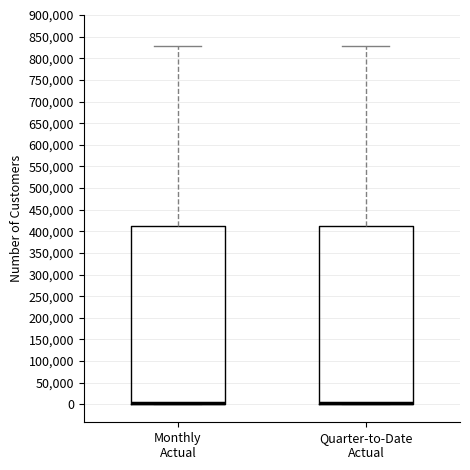

Reading left to right, read every box against the y-axis: the position of its median line, the range the box covers, and the ends of its whiskers. The values are not printed on the chart, so give them approximately, as read against the axis.

Monthly Actual: median 0 (drawn on the box's lower edge), box 0 to 415000, whiskers 0 to 830000
Quarter-to-Date Actual: median 0 (drawn on the box's lower edge), box 0 to 410000, whiskers 0 to 830000